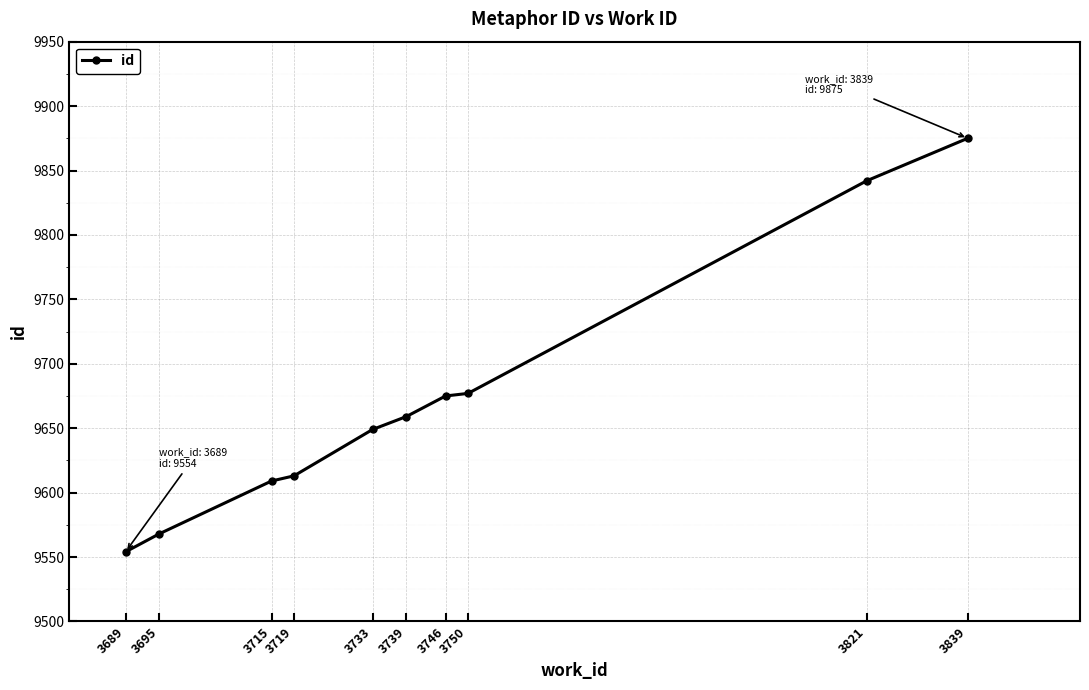

What is the smallest value displayed?

9554